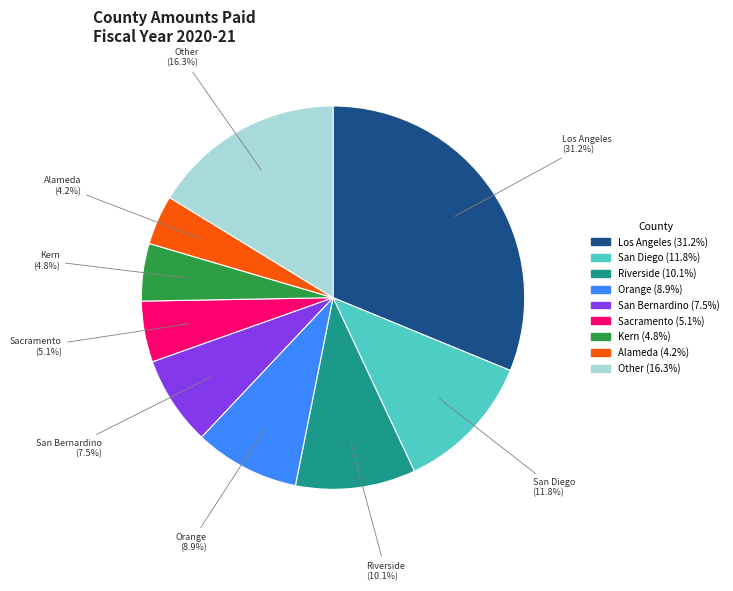

To the nearest percent, what portion does Riverside represent?

10%